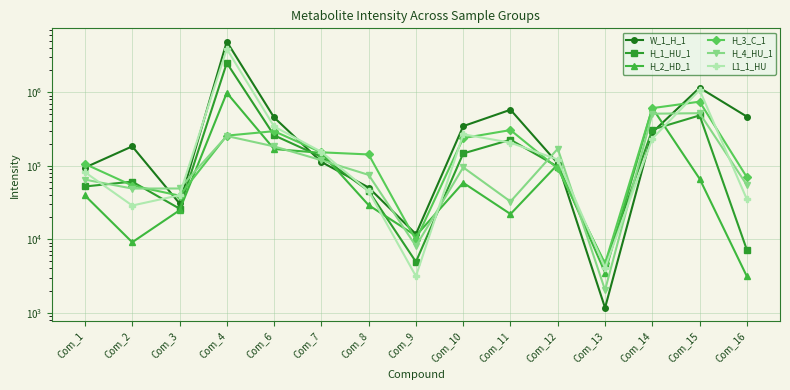

What is the sum of the H_2_HD_1 values at Com_15 and Com_4?

1047490